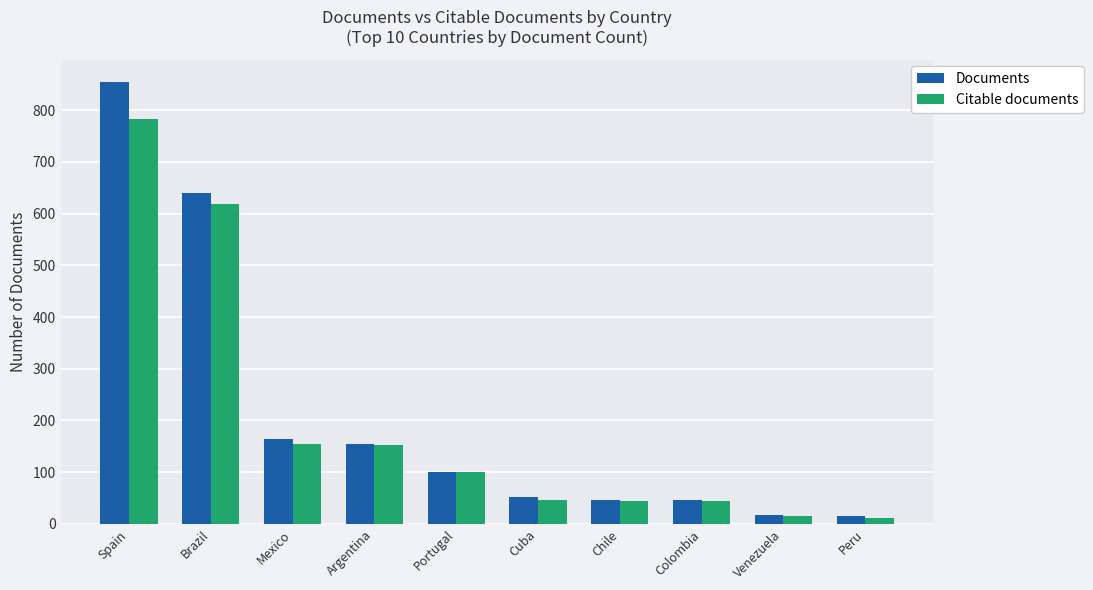

What is the label of the 6th bar from the left?

Cuba